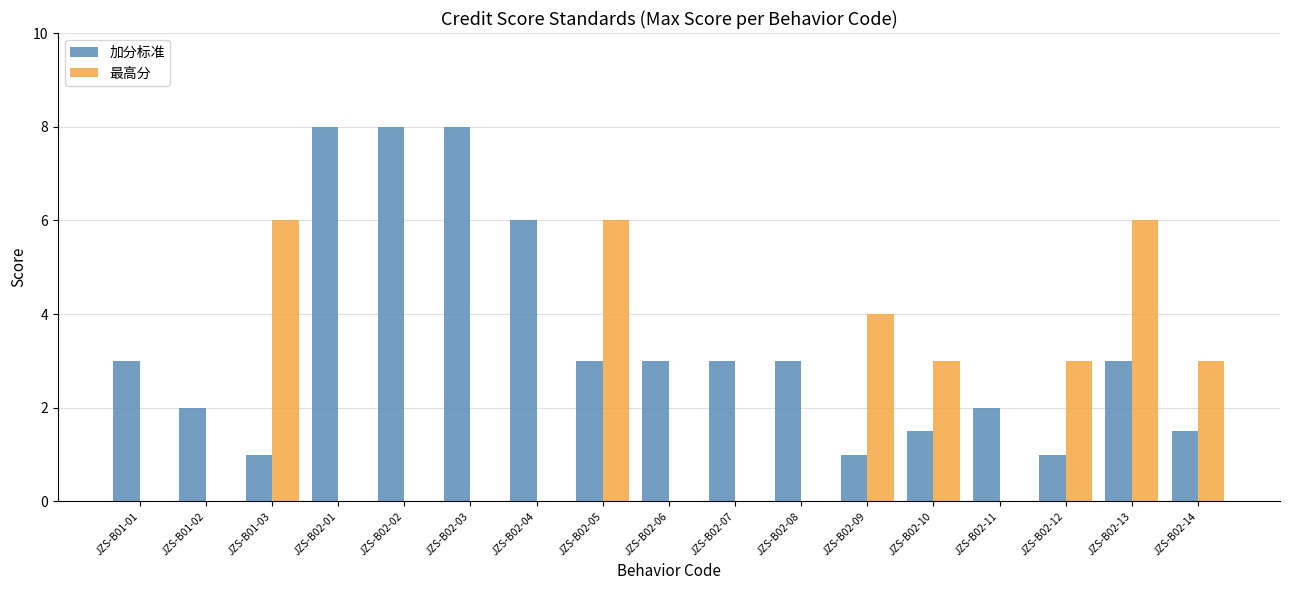

Reading left to right, transcribe all the data shown in this chart.

加分标准: 3.0	2.0	1.0	8.0	8.0	8.0	6.0	3.0	3.0	3.0	3.0	1.0	1.5	2.0	1.0	3.0	1.5
最高分: 0.0	0.0	6.0	0.0	0.0	0.0	0.0	6.0	0.0	0.0	0.0	4.0	3.0	0.0	3.0	6.0	3.0